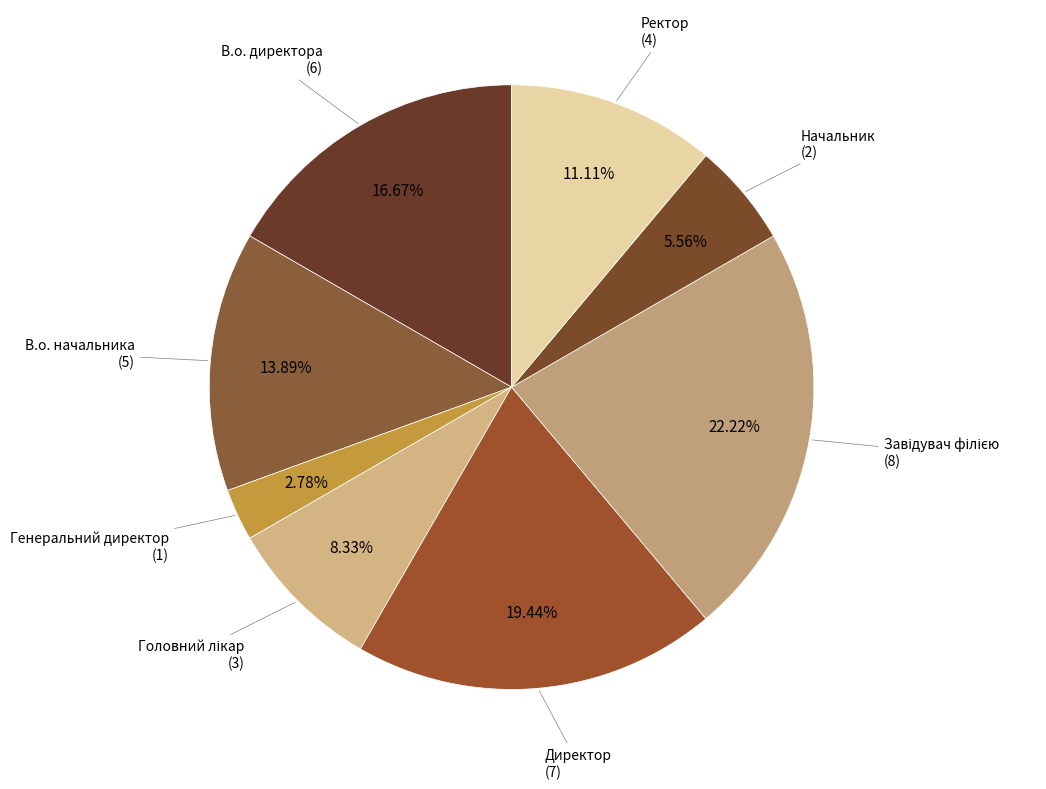

How many segments does this pie chart have?

8